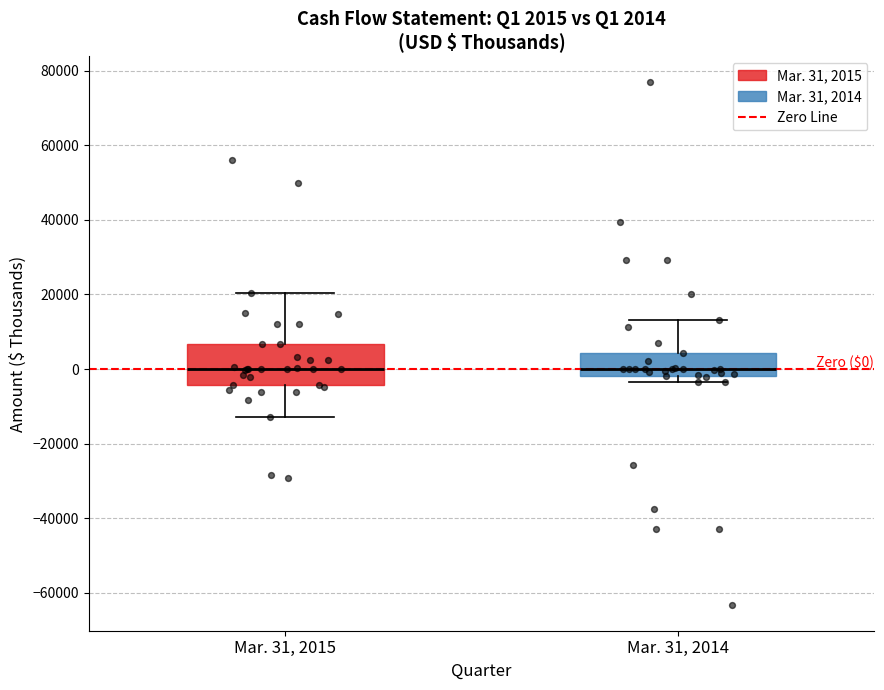

Which box is the tallest, from its lower edge to its upper edge?

Mar. 31, 2015